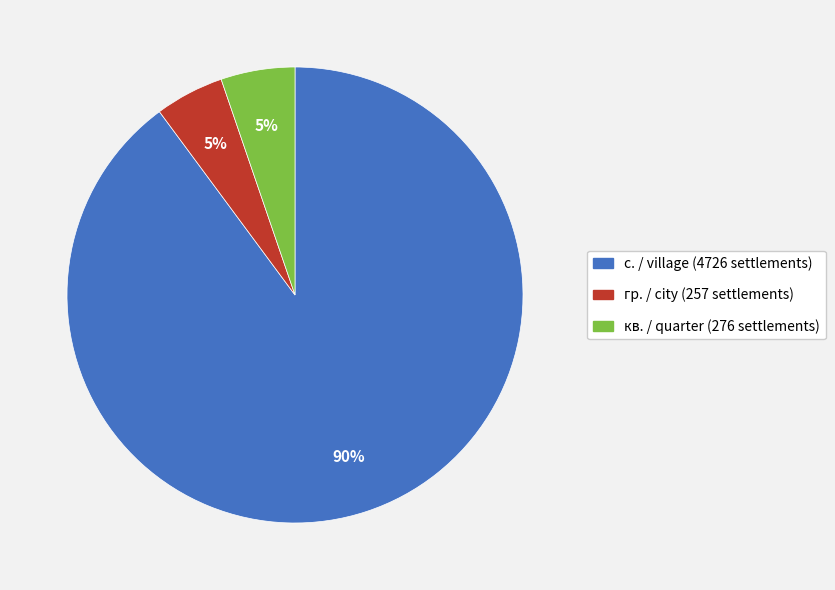

Count the number of slices in the pie.

3